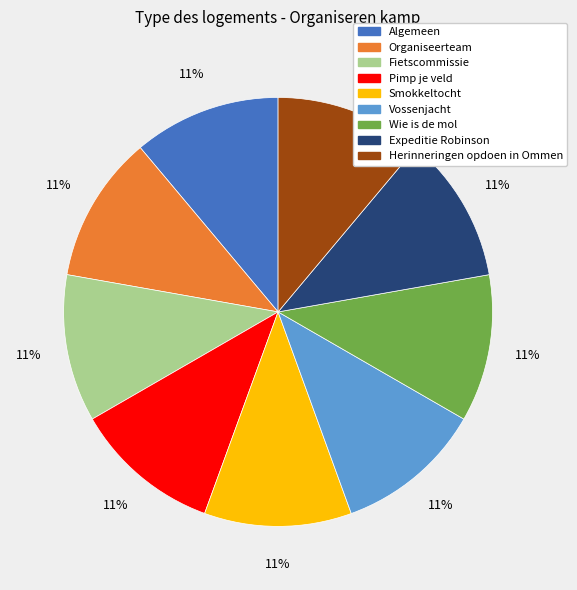

Is the sum of Smokkeltocht and Herinneringen opdoen in Ommen greater than half?

No